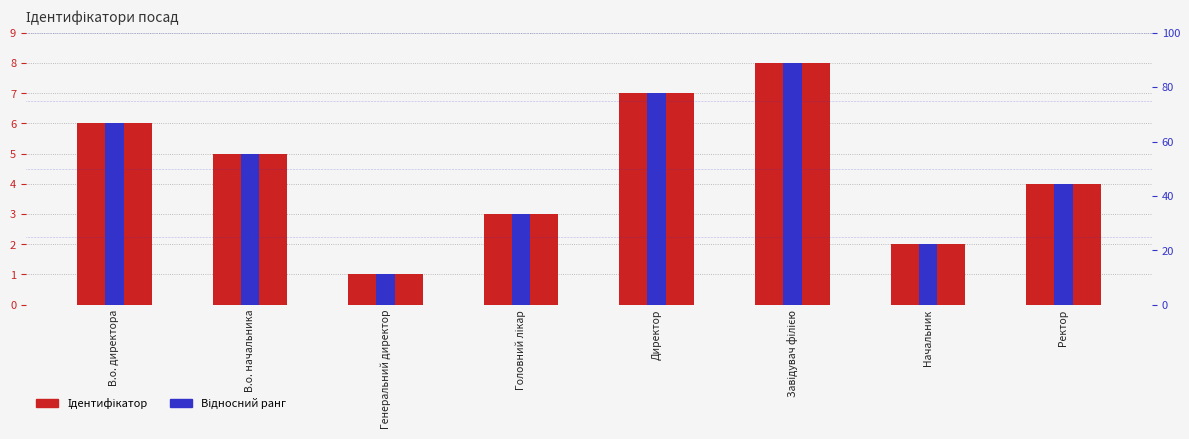

Where does the Ідентифікатор series first go above 5?

В.о. директора